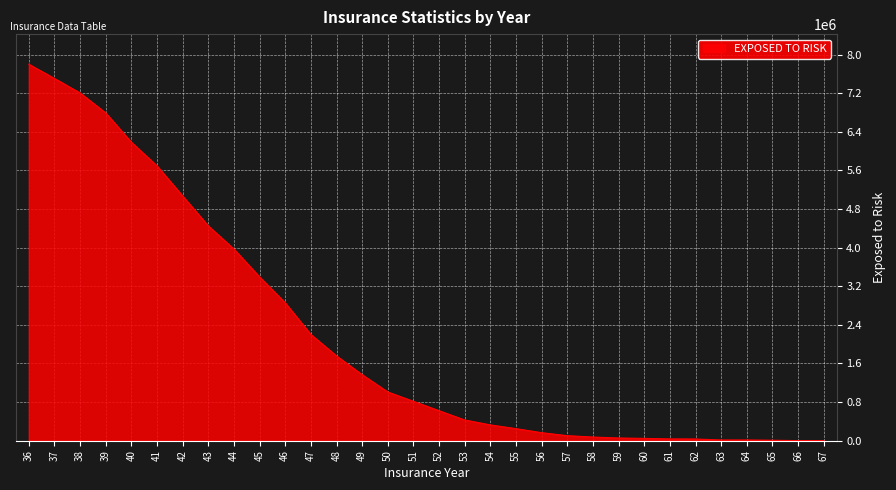

What is the ratio of the value at 43 to the value at 39?

0.7